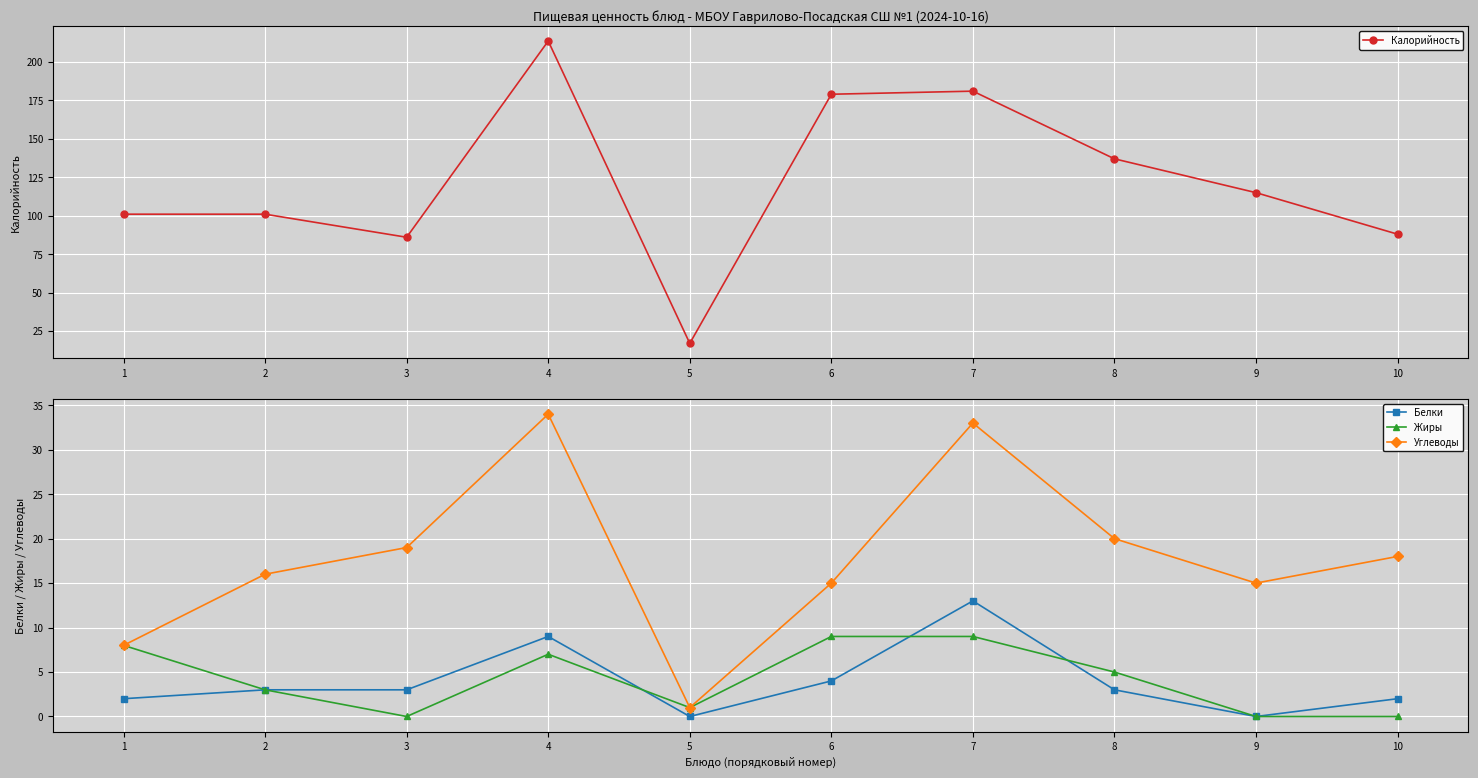

Is the value of Жиры at 8 greater than the value of Белки at 5?

Yes